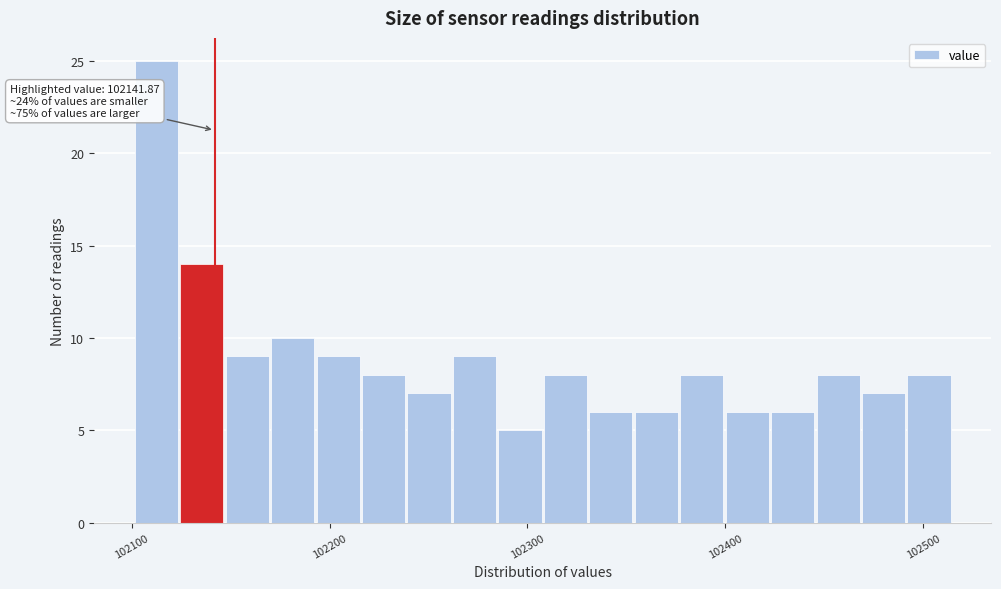

Around what value on the x-axis is the tallest bar? Give the approximate position of its centre, as read against the axis.

102110